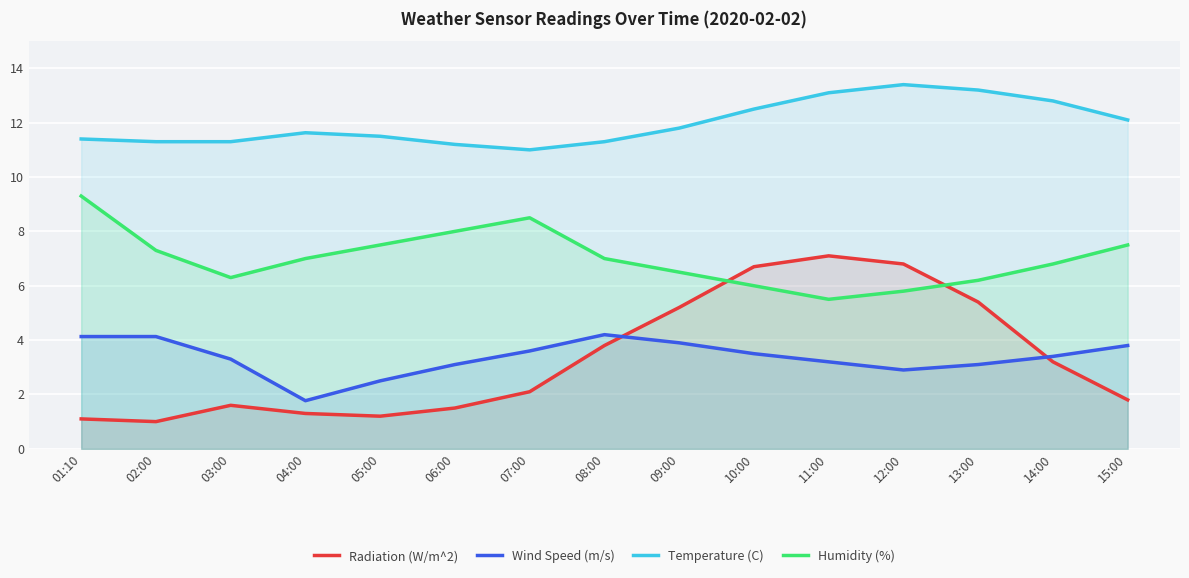

How many times do Radiation (W/m^2) and Humidity (%) cross each other?

2